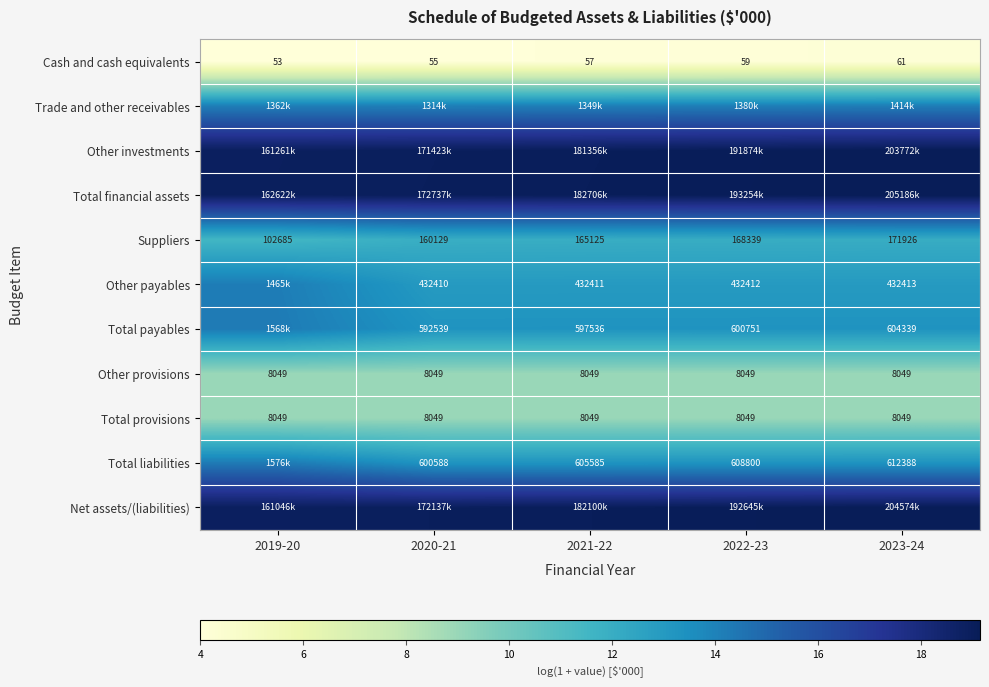

Is the value of Other provisions at 2019-20 greater than the value of Total payables at 2023-24?

No